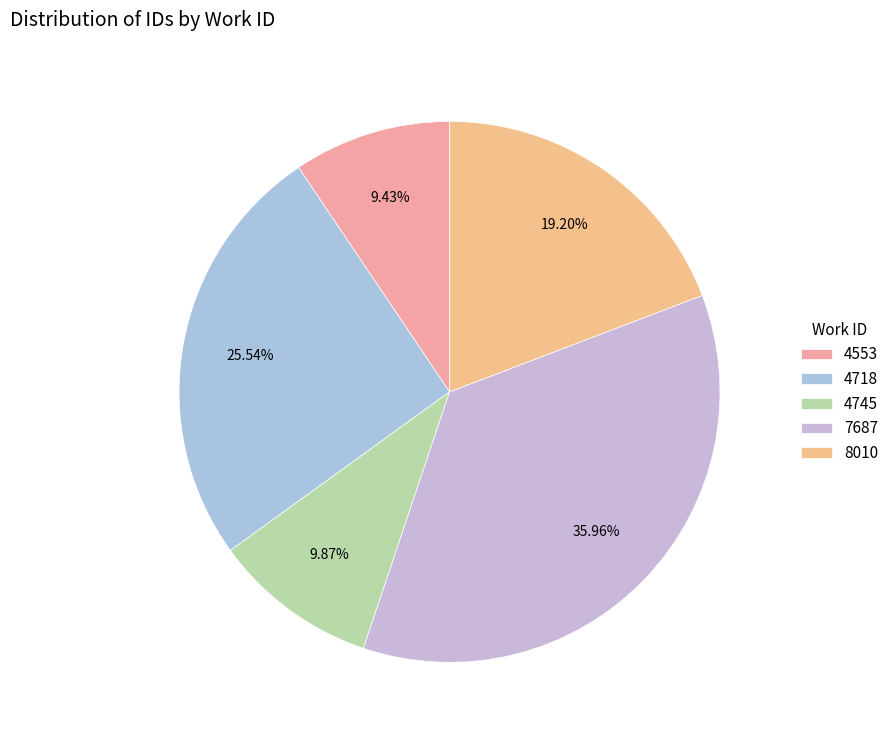

To the nearest percent, what is the difference between the largest and smallest slice percentages?

27%